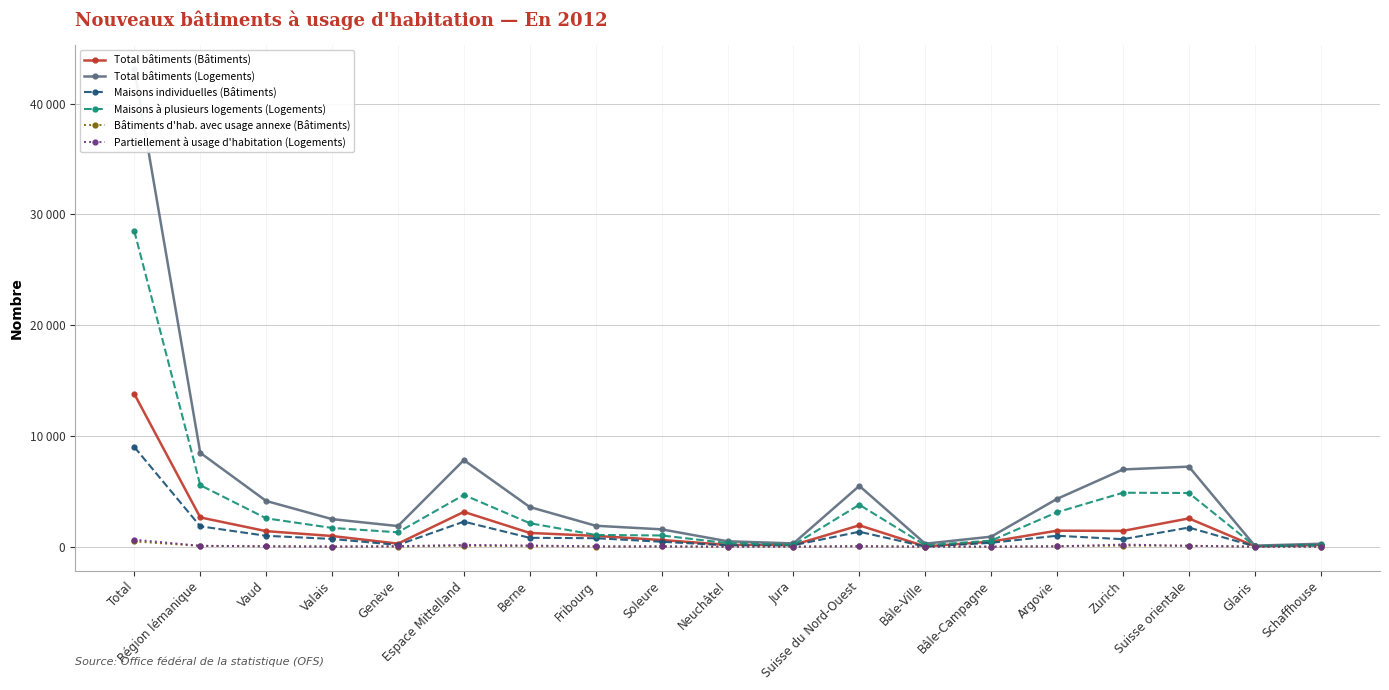

Which has a higher value, Zurich or Vaud?

Zurich